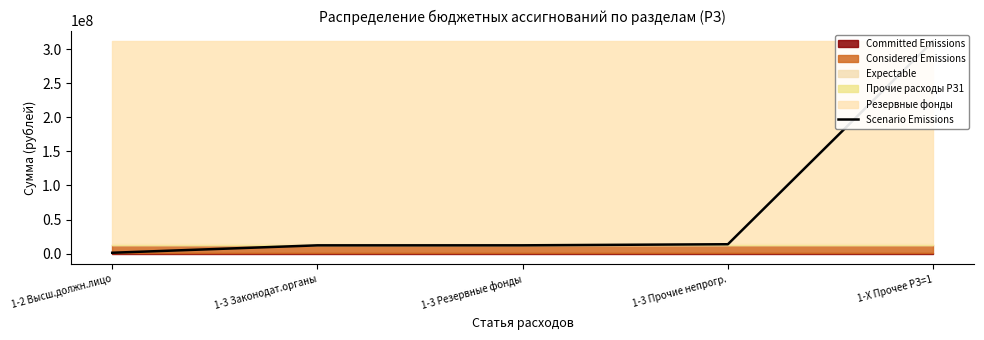

How many lines are shown in the chart?

1